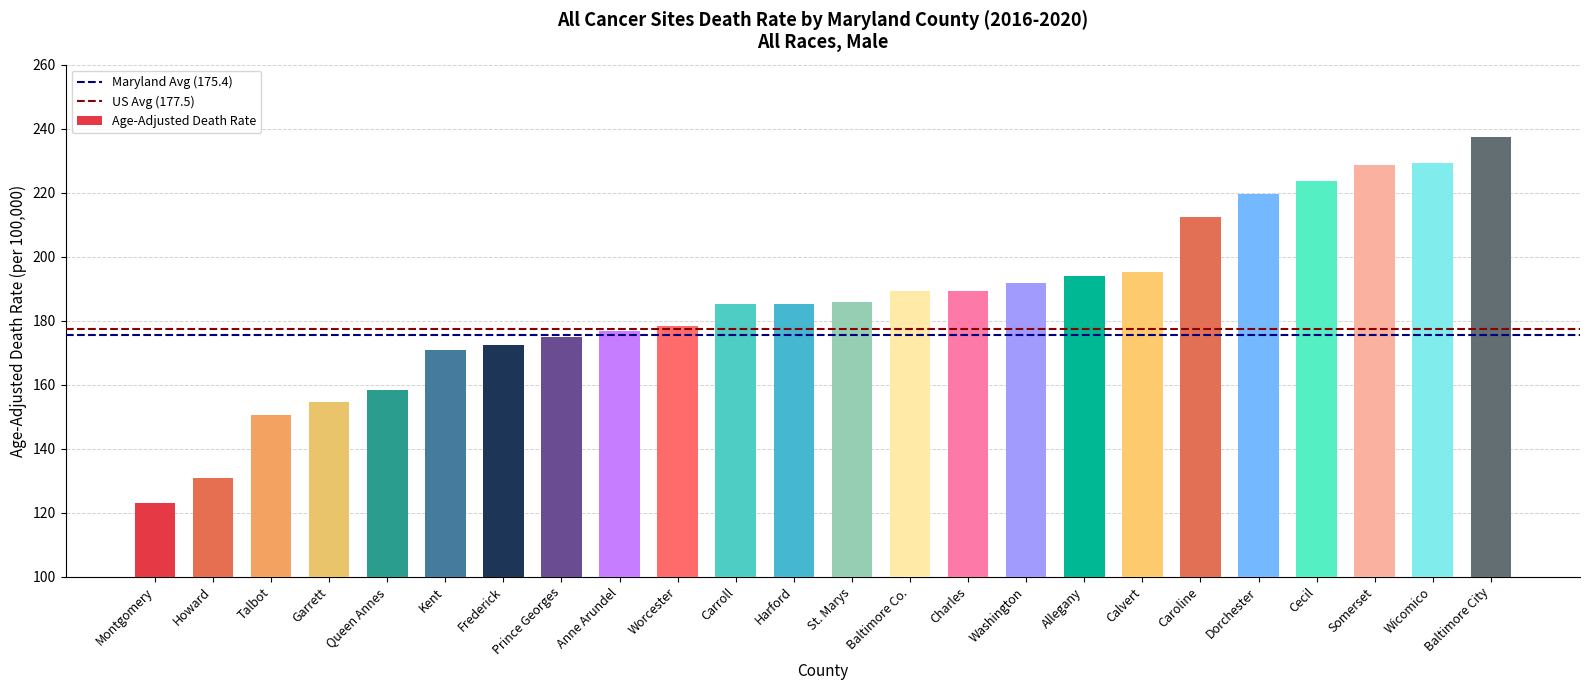

Are the bars horizontal?

No